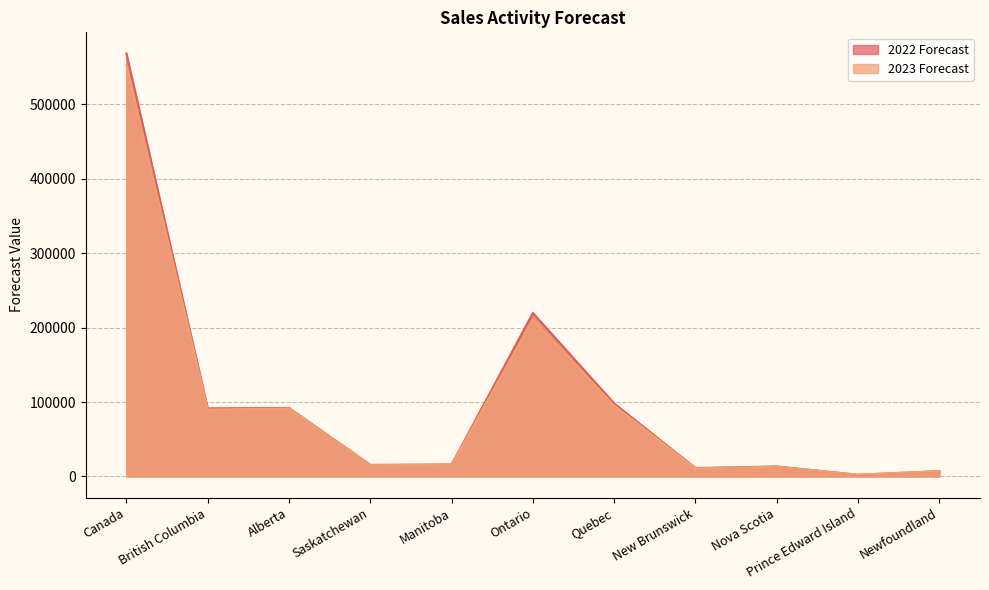

What is the value of the 2022 Forecast point at the 8th from the left?

11362.5